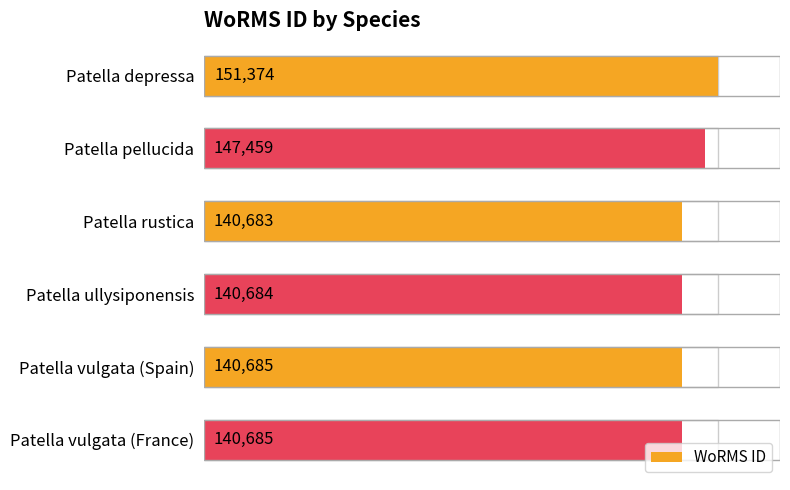

What is the average value?

143595